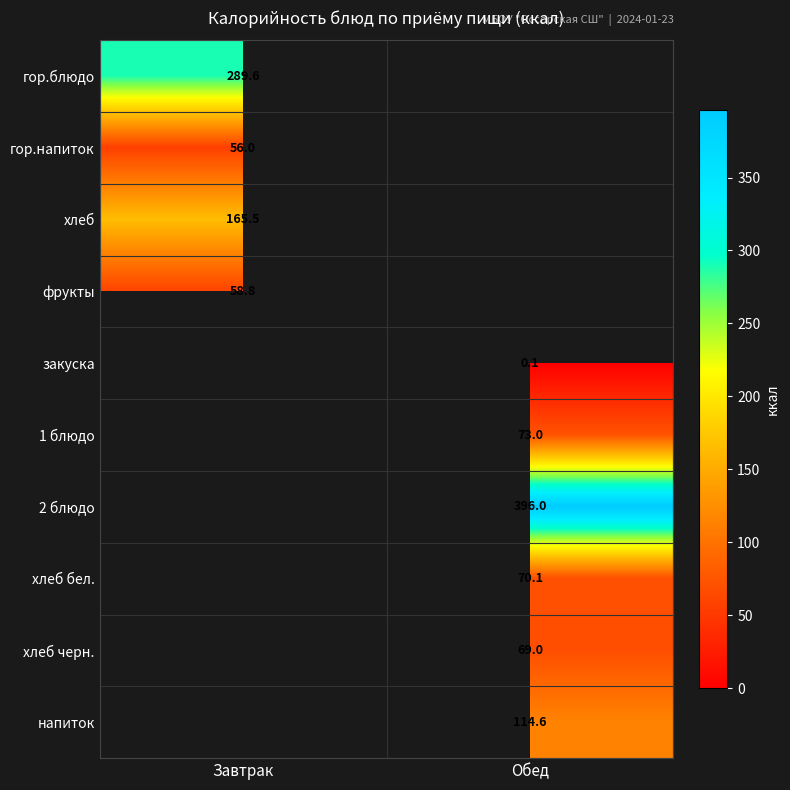

What is the lowest value of the гор.напиток series?

56.0